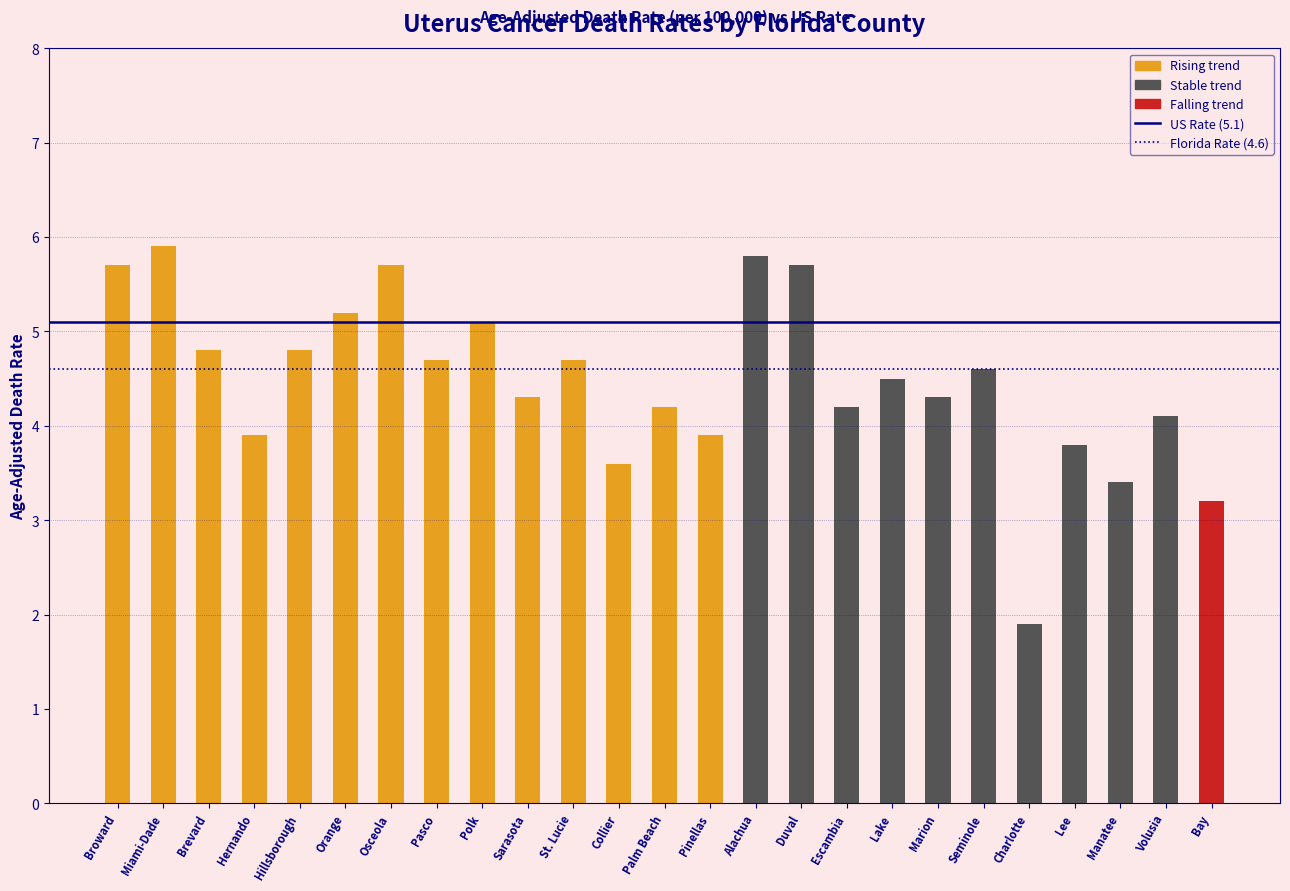

What is the sum of the US Rate (5.1) values at Miami-Dade and Broward?

10.2